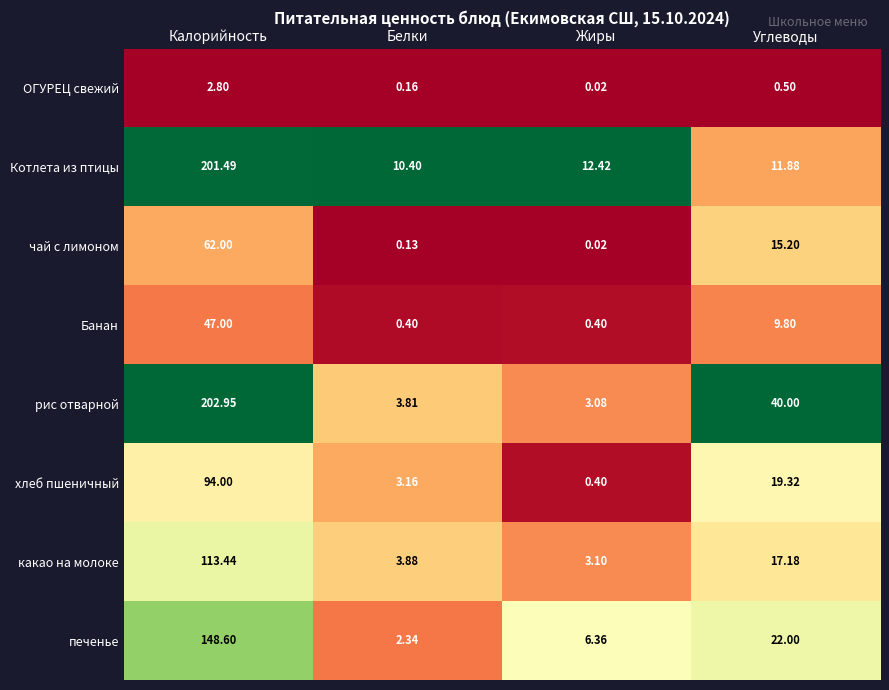

Where is Котлета из птицы nearest to the value 105?

Жиры